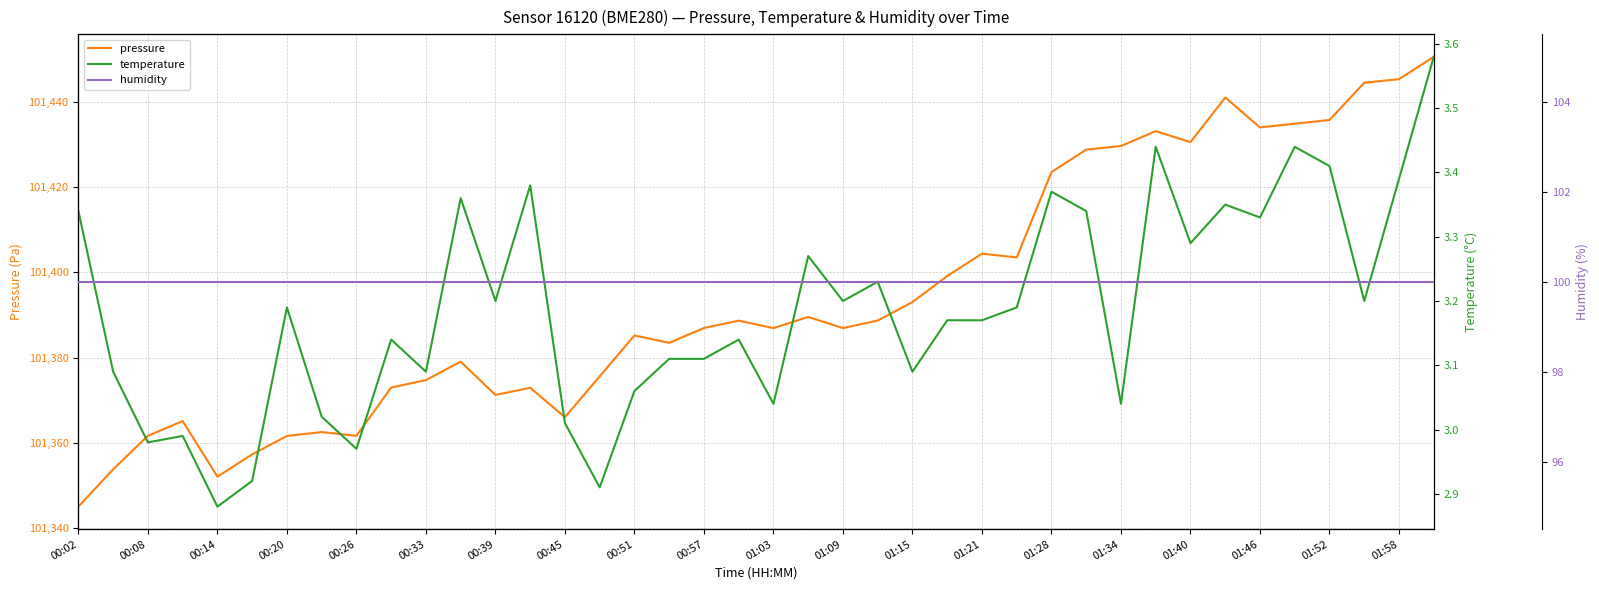

True or false: humidity and pressure cross at least once.

False